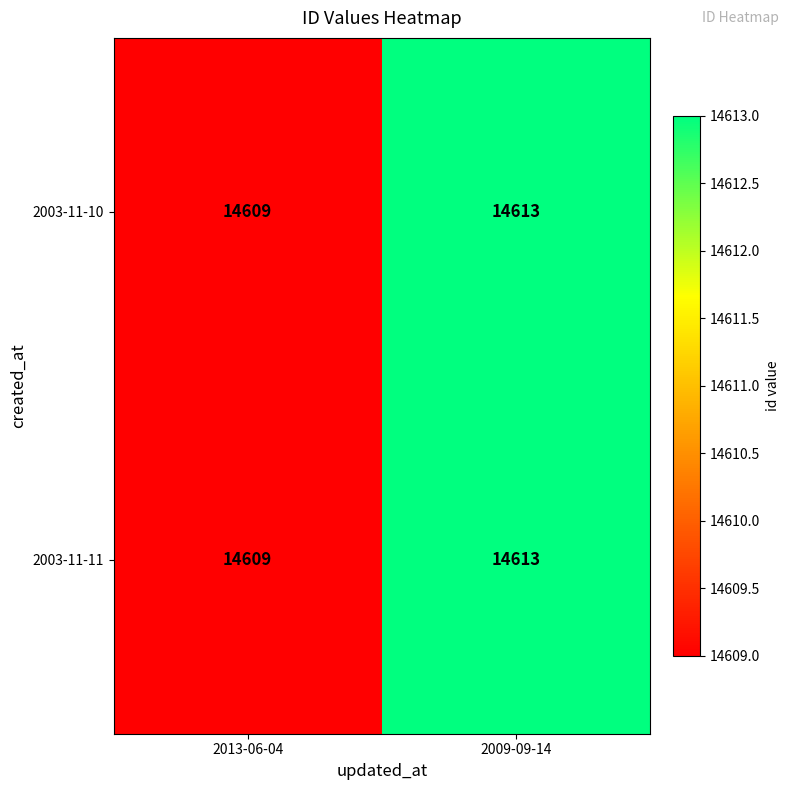

The 2003-11-11 series shows 14613 at 2009-09-14. True or false?

True